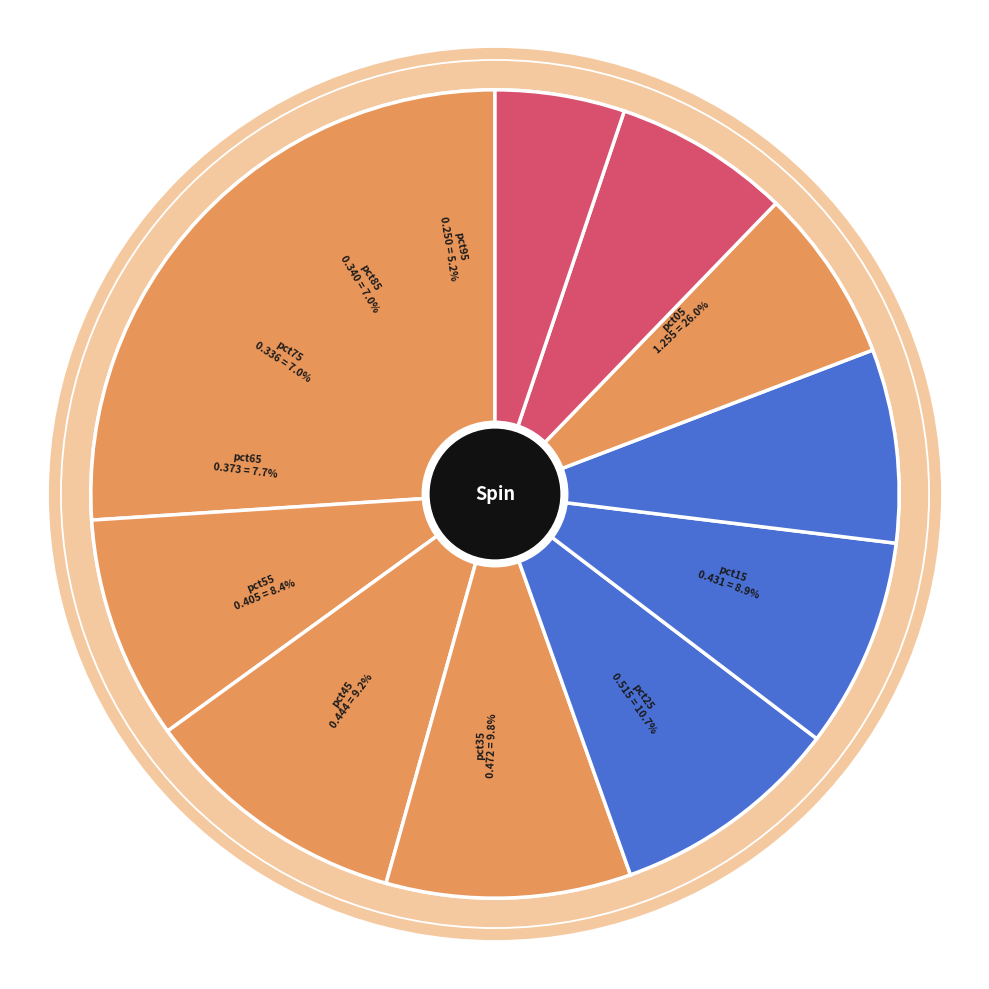

What is the largest slice in the pie chart?

pct05